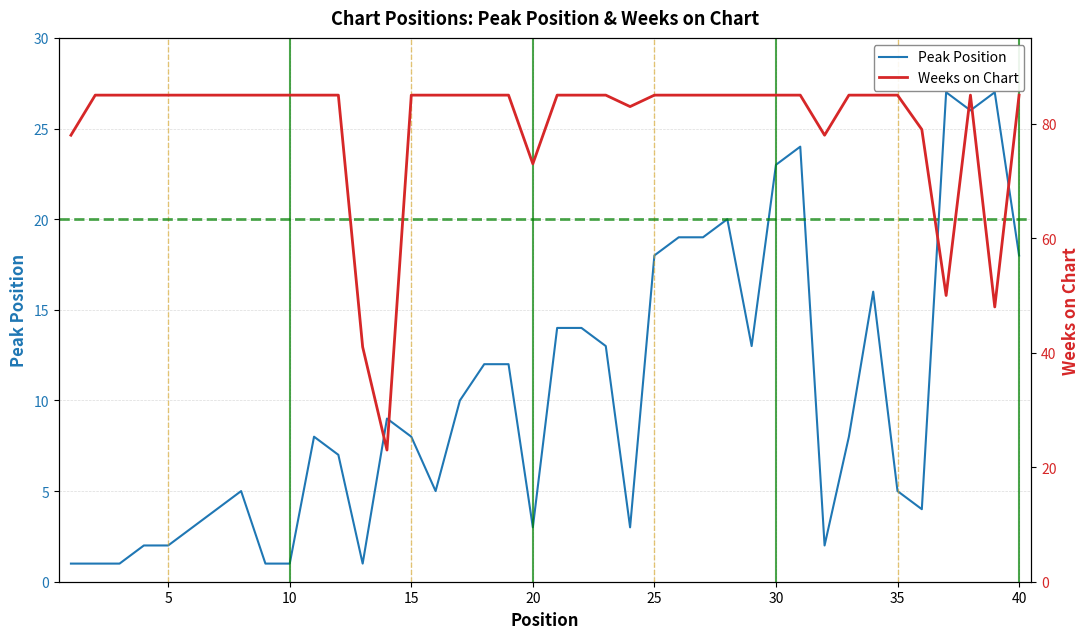

The Weeks on Chart series shows 114 at 36. True or false?

False